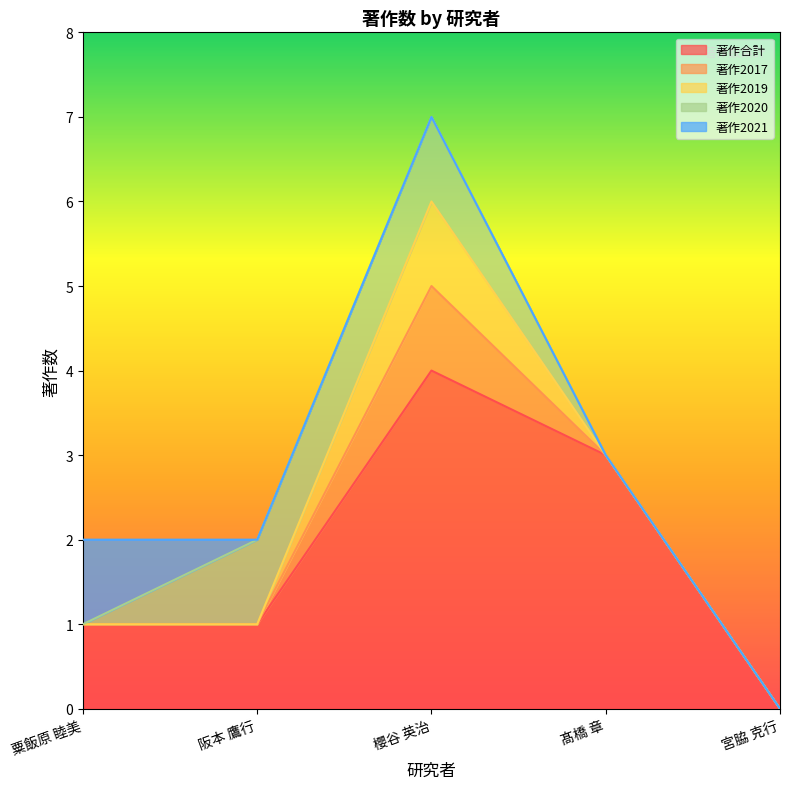

True or false: 著作2021 has a value of 0 at 髙橋 章.

True